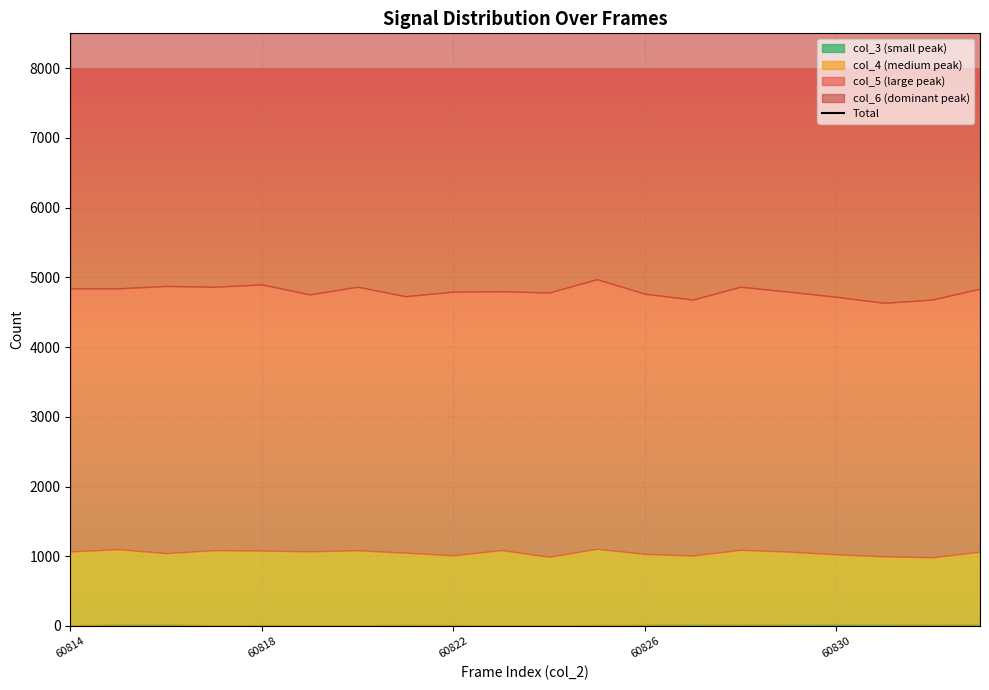

How many points are lower than both their immediate neighbors (excluding endpoints)?

7